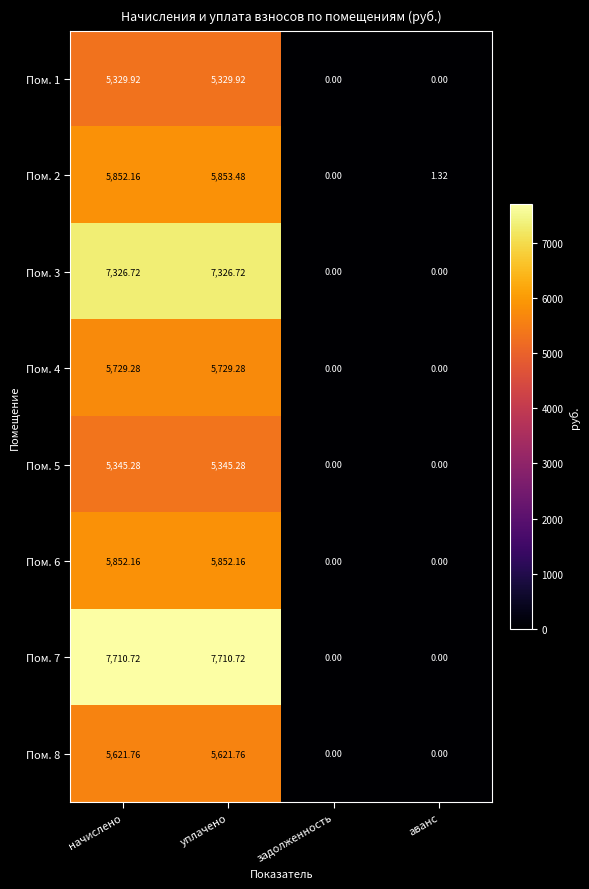

At which category is the sum across all series the highest?

уплачено